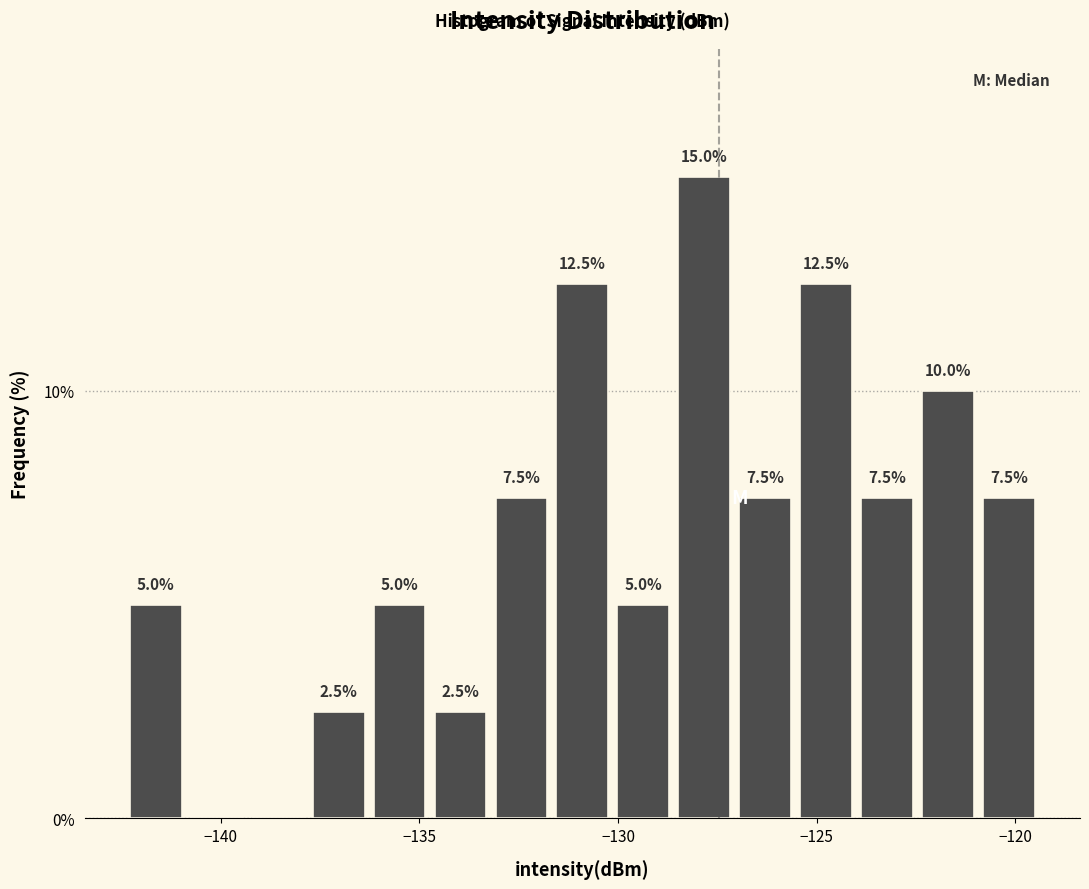

Read against the x-axis, roughly where is the centre of the tallest bar?

-128.0